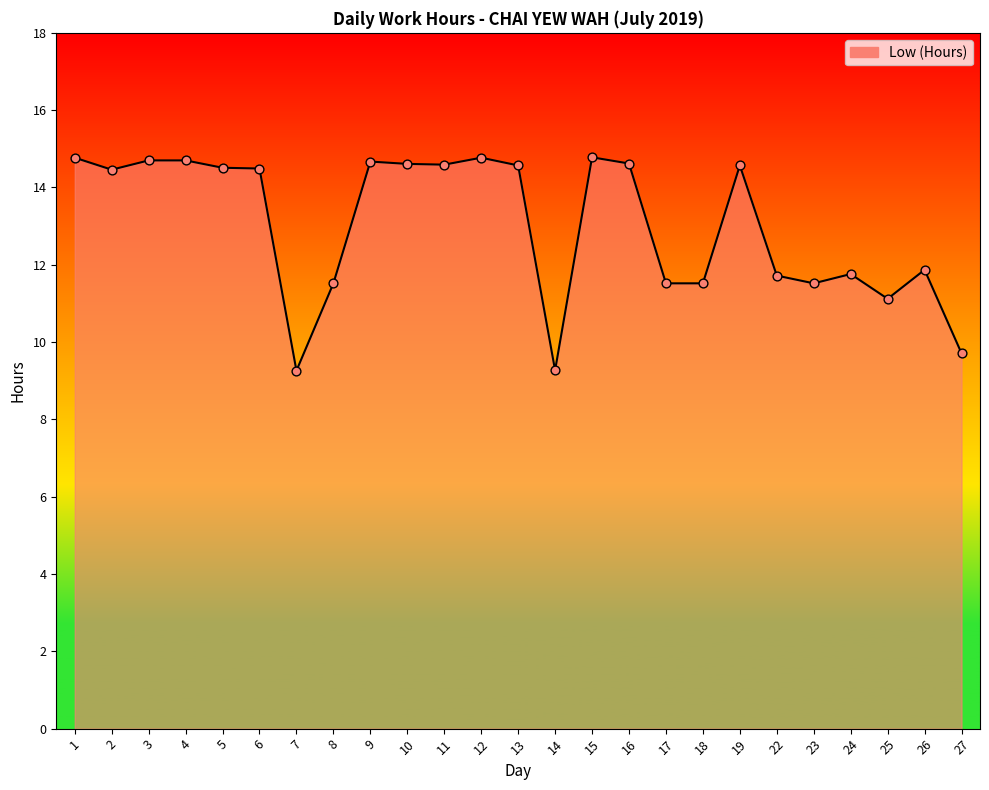

What is the change in value from 2 to 4?

+0.2